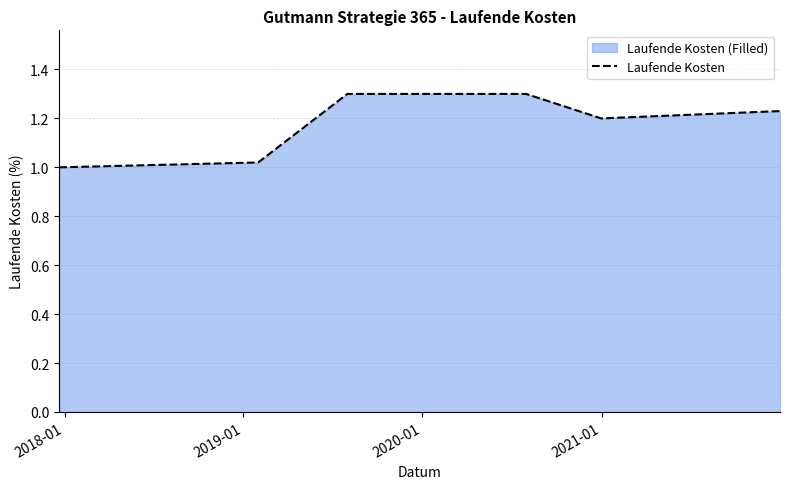

True or false: there are more than 2 points higher than both neighbors.

False